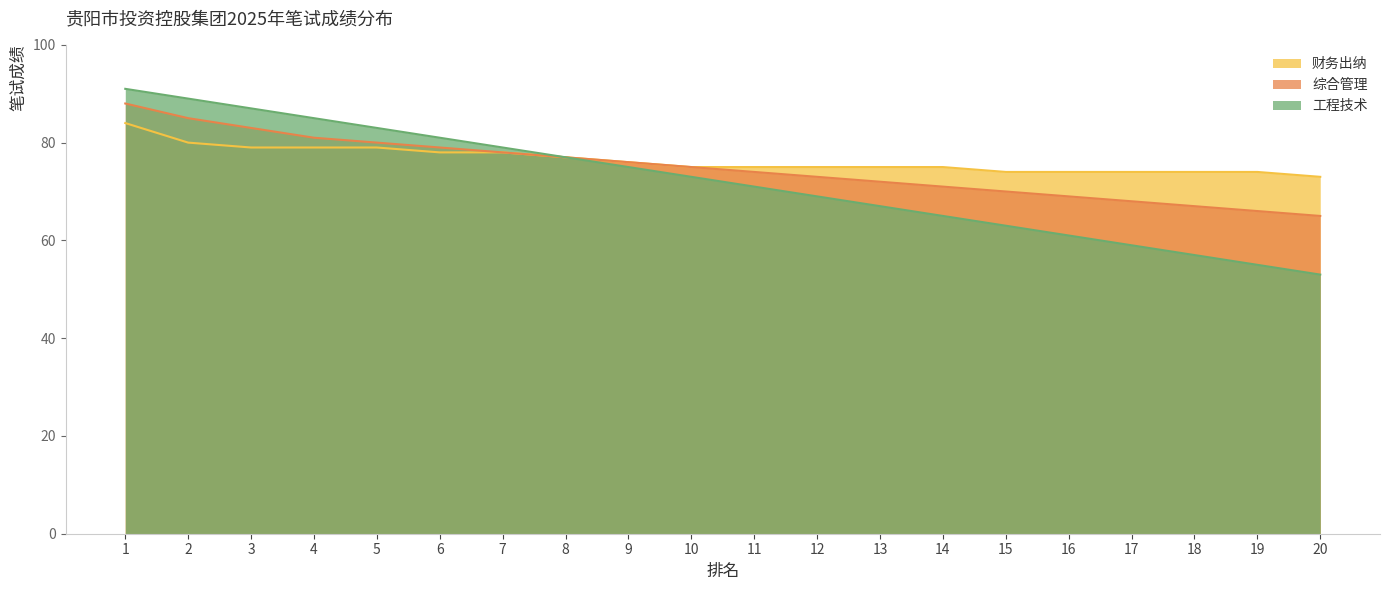

The value of 综合管理 at 18 is 67. True or false?

True